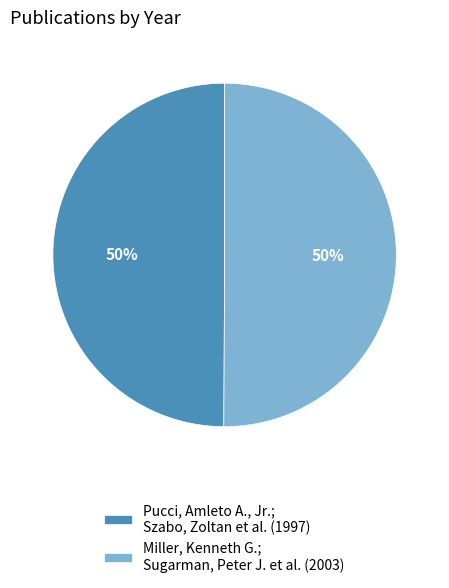

How many slices are in this pie chart?

2